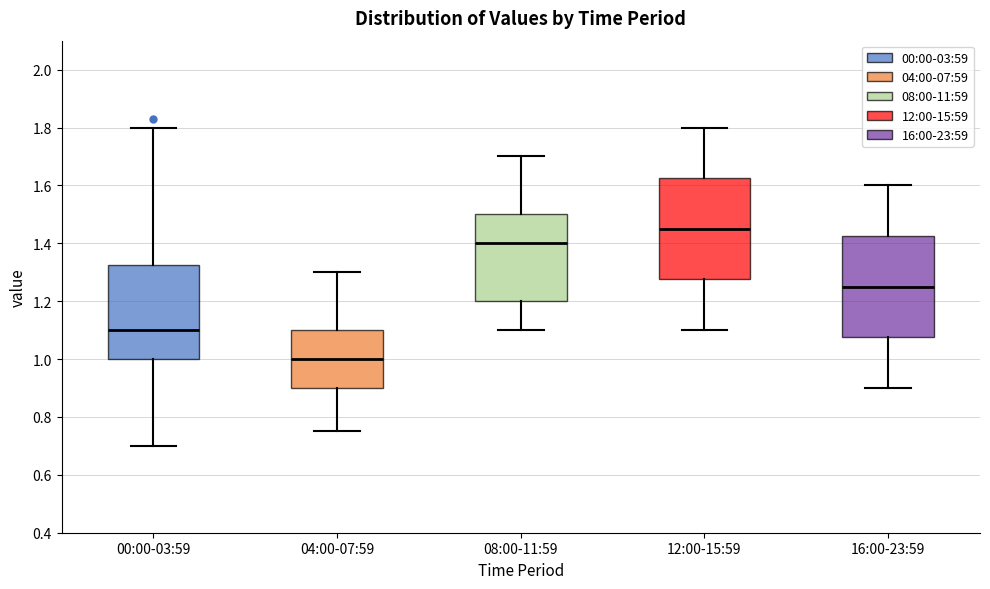

Reading left to right, transcribe this box plot: for each box, give where its median line is, the range the box spans, and where its two whiskers end, as read against the y-axis. The values are not printed on the chart, so give them approximately, as read against the axis.

00:00-03:59: median 1.10, box 1.00 to 1.32, whiskers 0.70 to 1.80
04:00-07:59: median 1.00, box 0.90 to 1.10, whiskers 0.76 to 1.30
08:00-11:59: median 1.40, box 1.20 to 1.50, whiskers 1.10 to 1.70
12:00-15:59: median 1.46, box 1.28 to 1.62, whiskers 1.10 to 1.80
16:00-23:59: median 1.26, box 1.08 to 1.42, whiskers 0.90 to 1.60